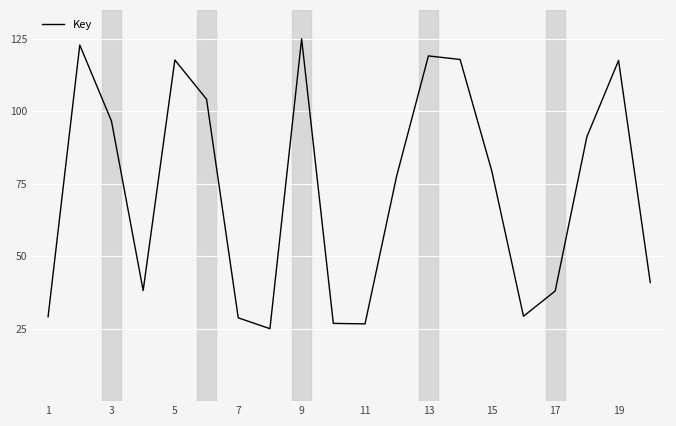

What is the maximum value shown in the chart?

125.0